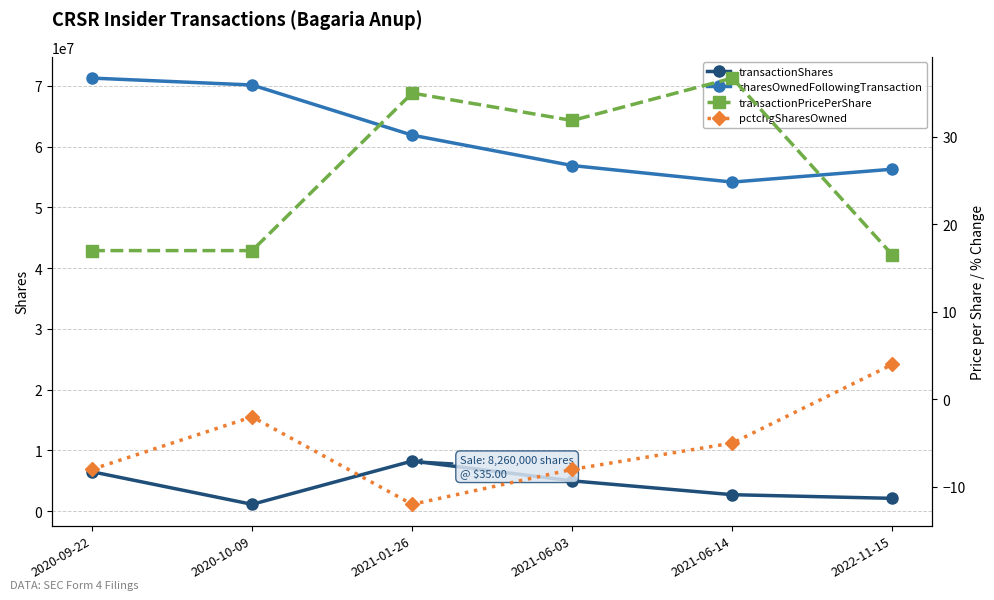

Which category has the highest value in the sharesOwnedFollowingTransaction series?

2020-09-22